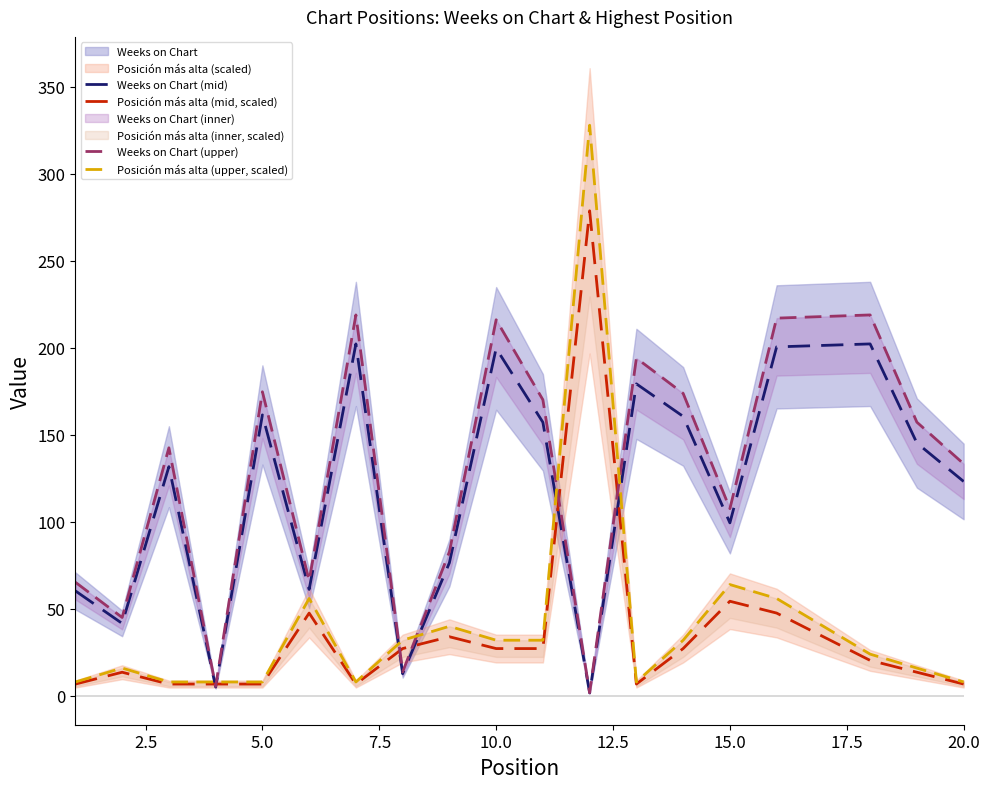

How many interior local valleys does the Weeks on Chart (mid) series have?

6